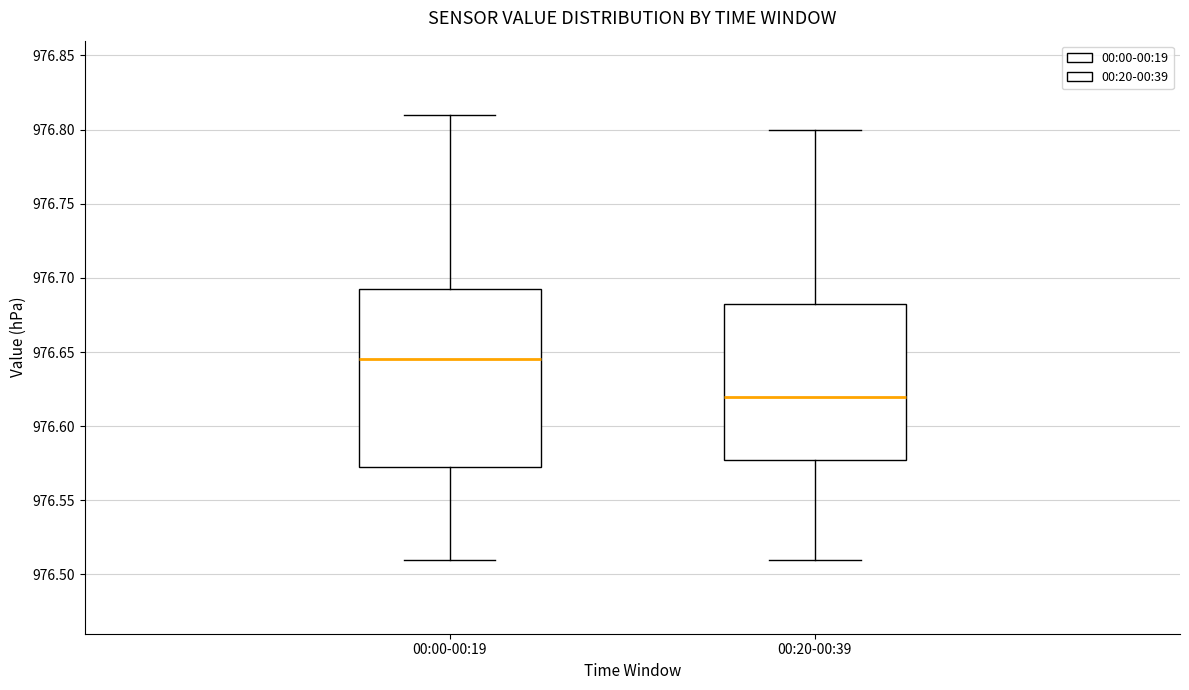

Reading left to right, read every box against the y-axis: the position of its median line, the range the box covers, and the ends of its whiskers. The values are not printed on the chart, so give them approximately, as read against the axis.

00:00-00:19: median 976.645, box 976.575 to 976.695, whiskers 976.510 to 976.810
00:20-00:39: median 976.620, box 976.580 to 976.685, whiskers 976.510 to 976.800